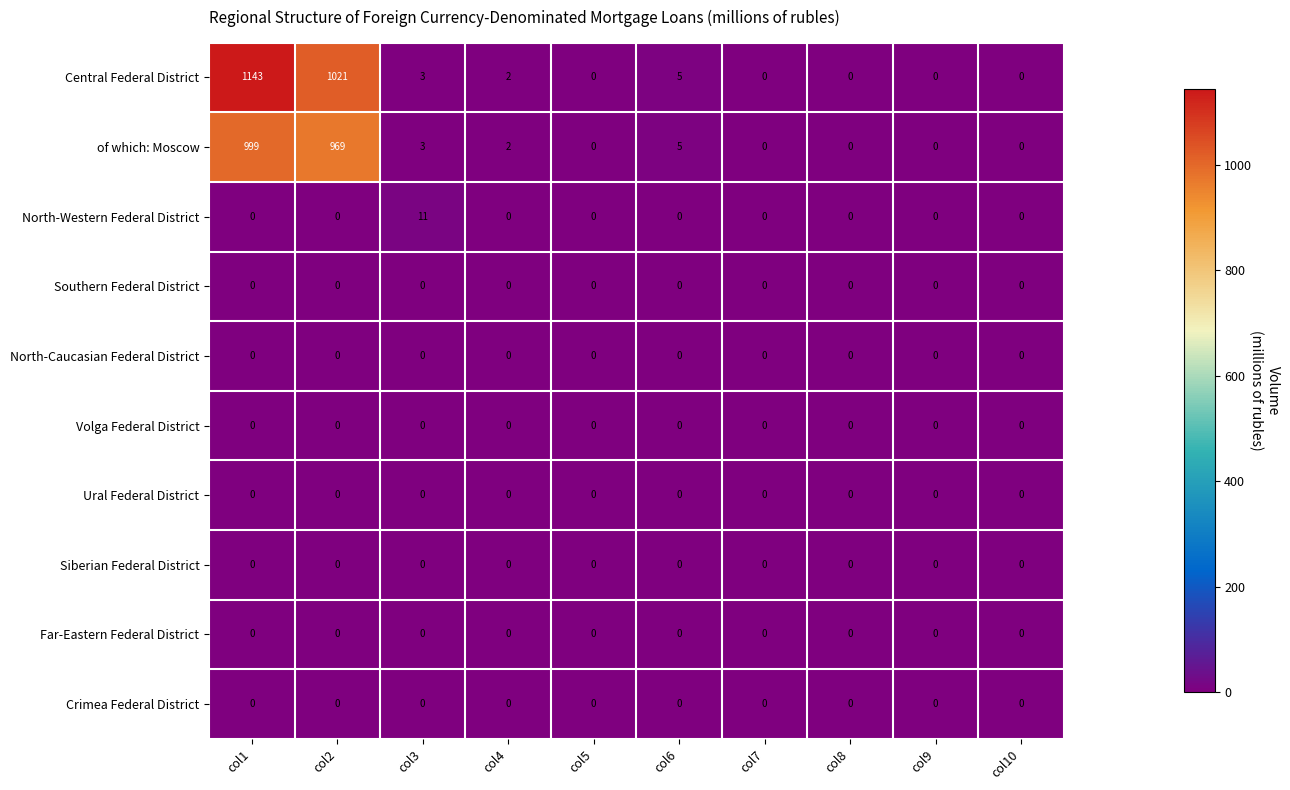

True or false: North-Caucasian Federal District has a value of 0 at col5.

True